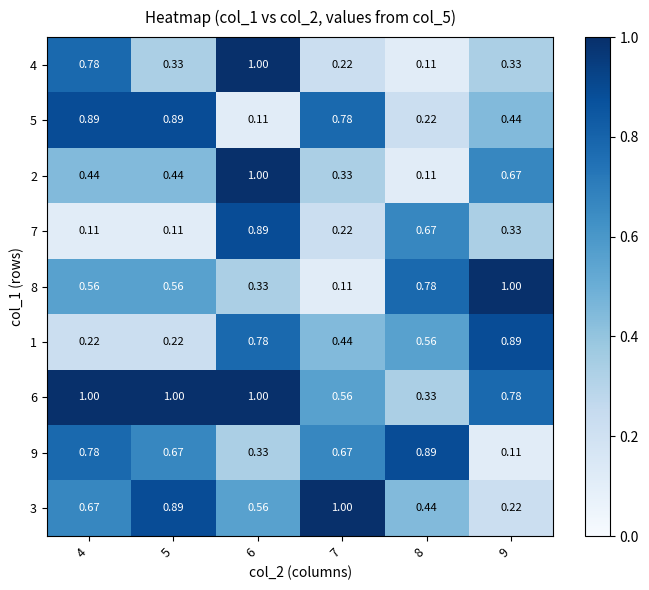

Is the value of 3 at 5 greater than the value of 4 at 6?

No